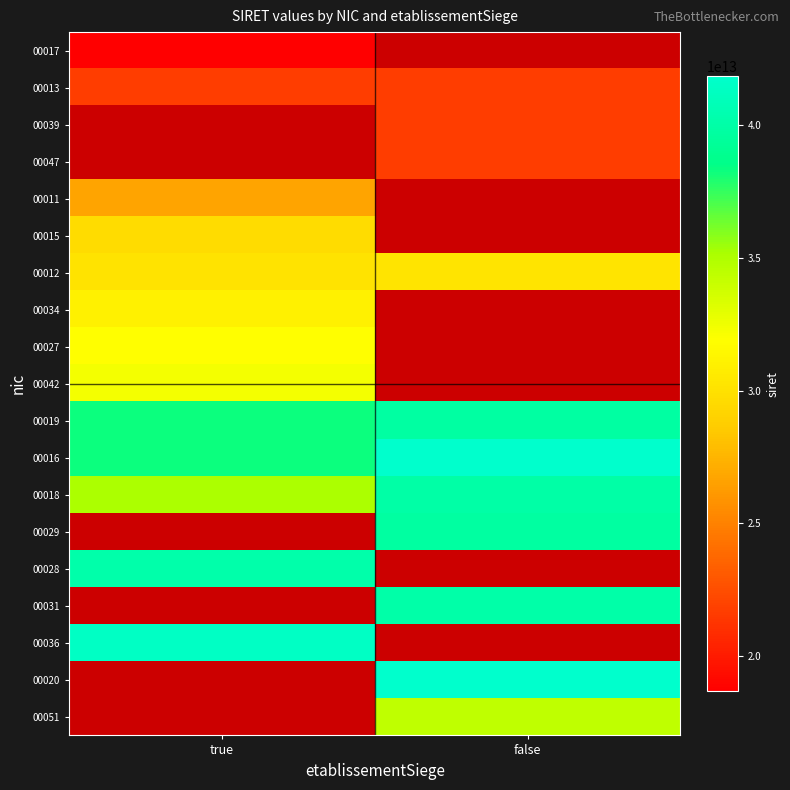

Rank the series at false from lowest to highest value.

00051, 00029, 00028, 00031, 00036, 00020, 00018, 00017, 00013, 00039, 00047, 00011, 00015, 00012, 00034, 00027, 00042, 00019, 00016